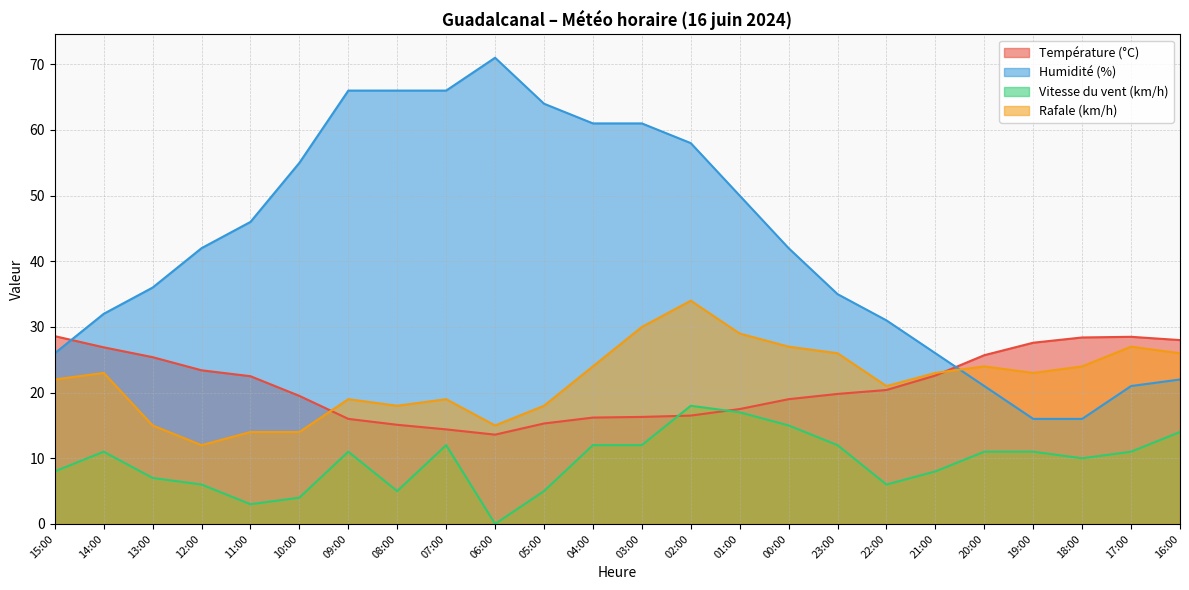

What position from the left is 07:00?

9